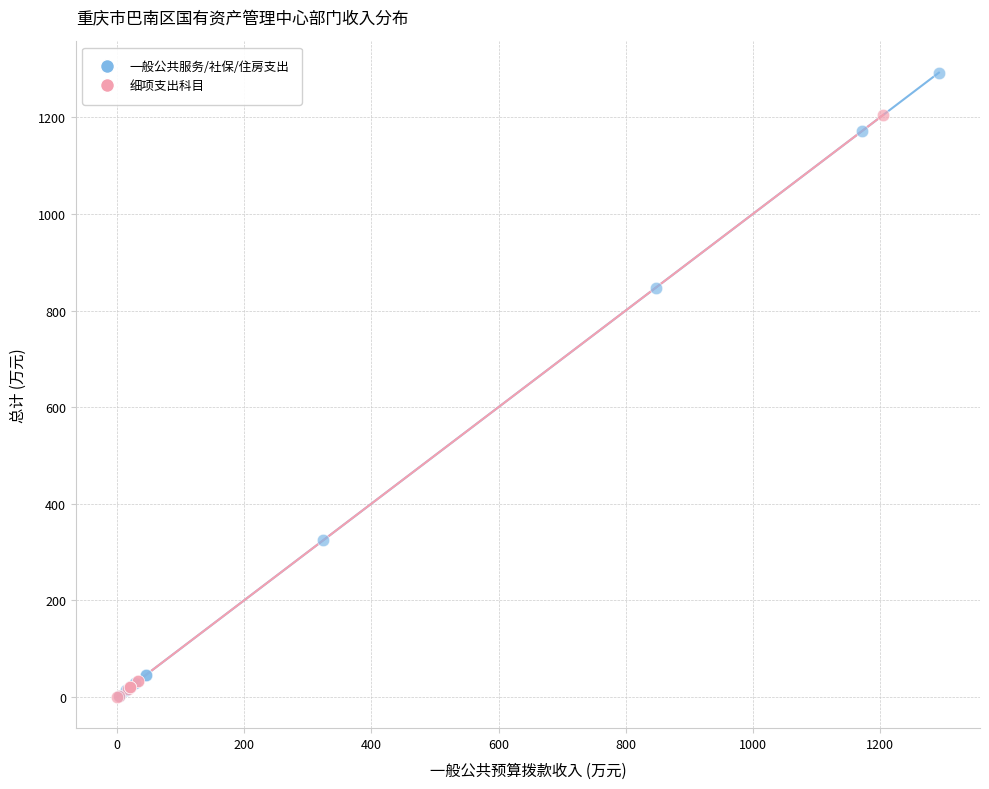

Which series has the largest Y range (max minus min)?

一般公共服务/社保/住房支出